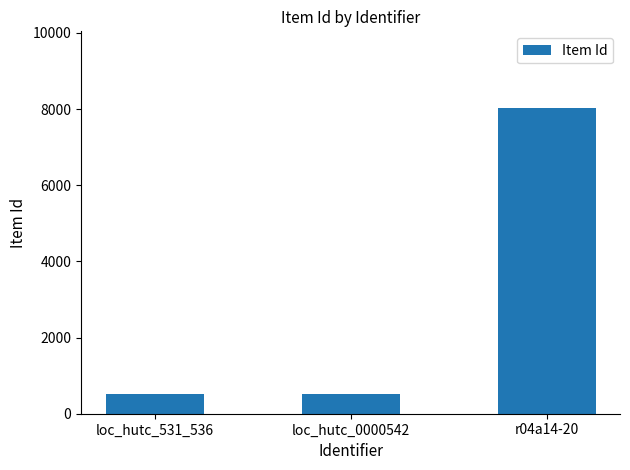

Where is the data nearest to the value 4273?

loc_hutc_531_536